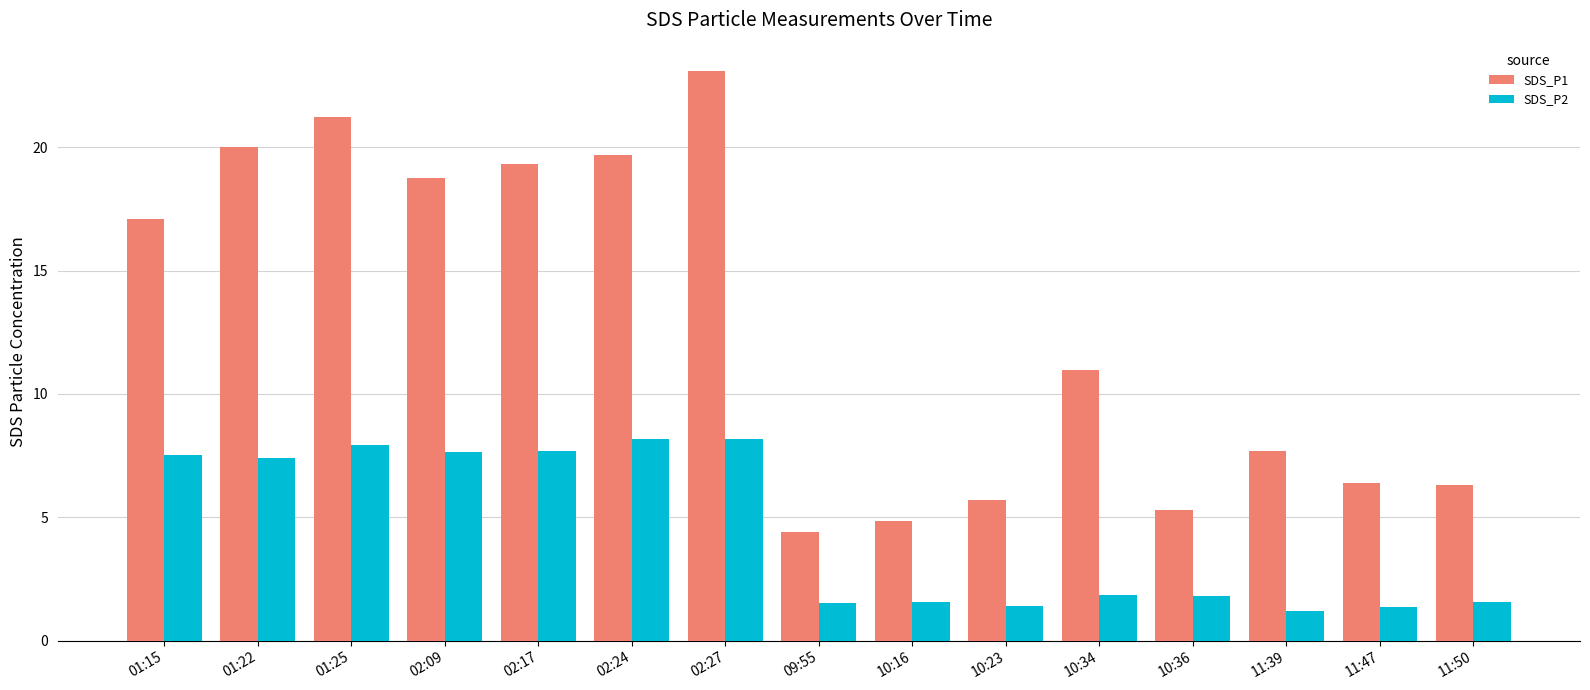

Which series changed the most between 02:17 and 11:50?

SDS_P1